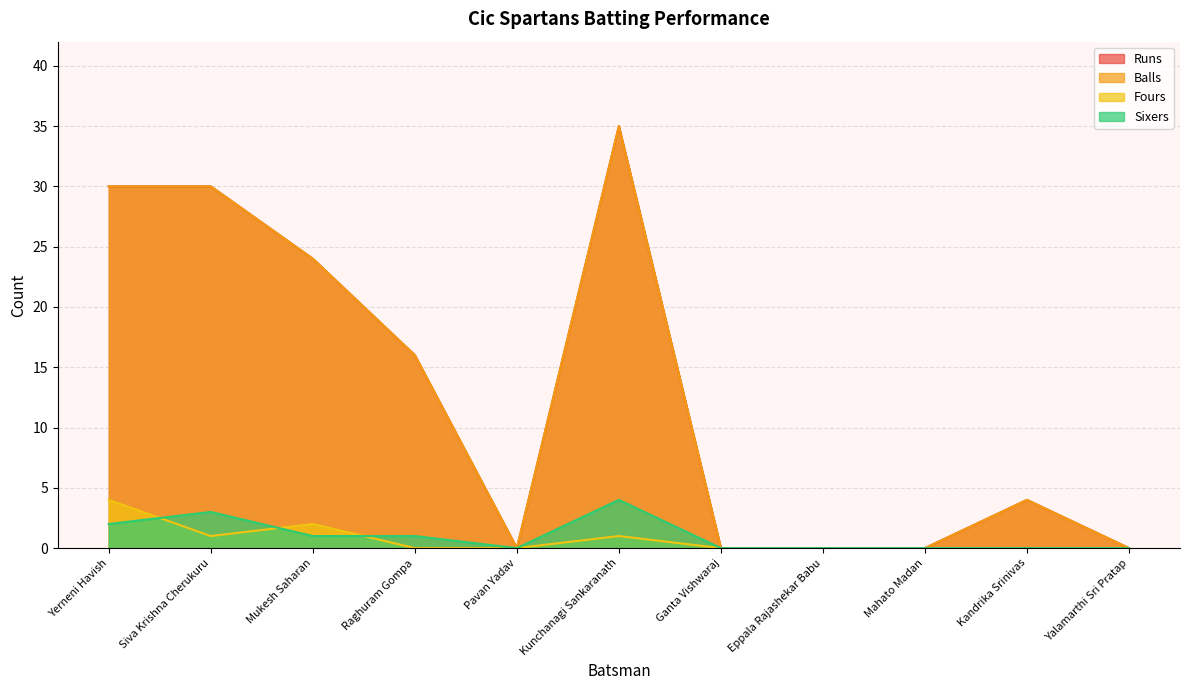

True or false: Fours and Balls cross at least once.

False